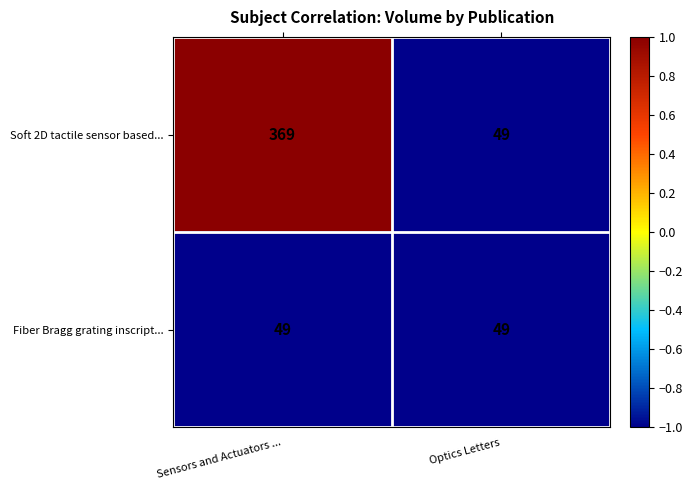

Which category has the highest value across all series?

Sensors and Actuators ...